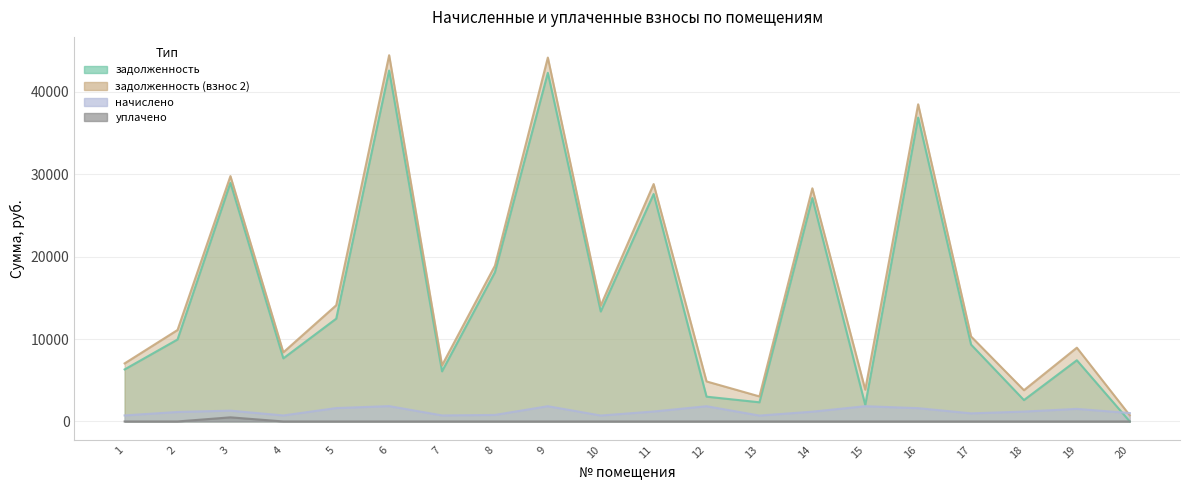

What is the highest value of the уплачено series?

500.0